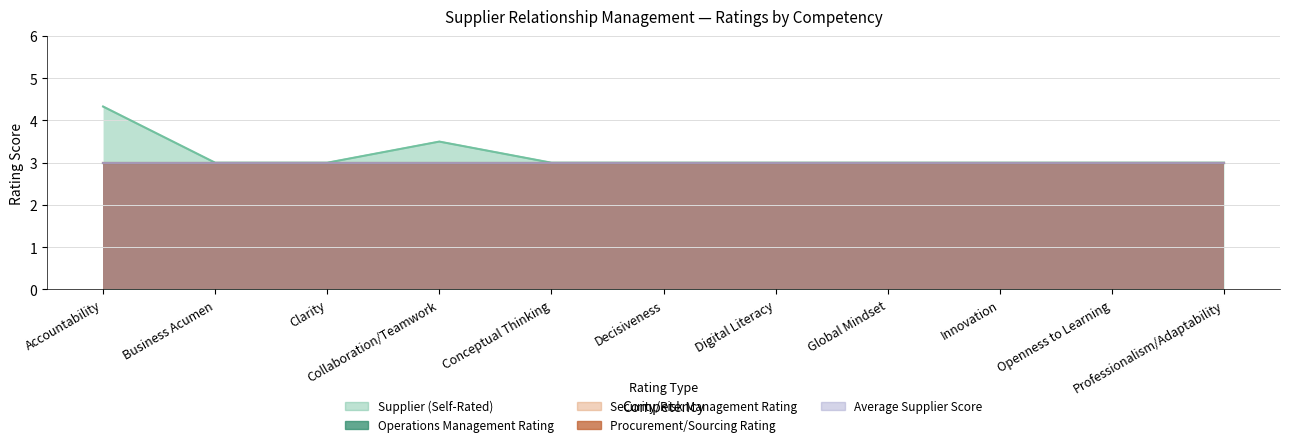

What is the average value of the Average Supplier Score series?

3.0